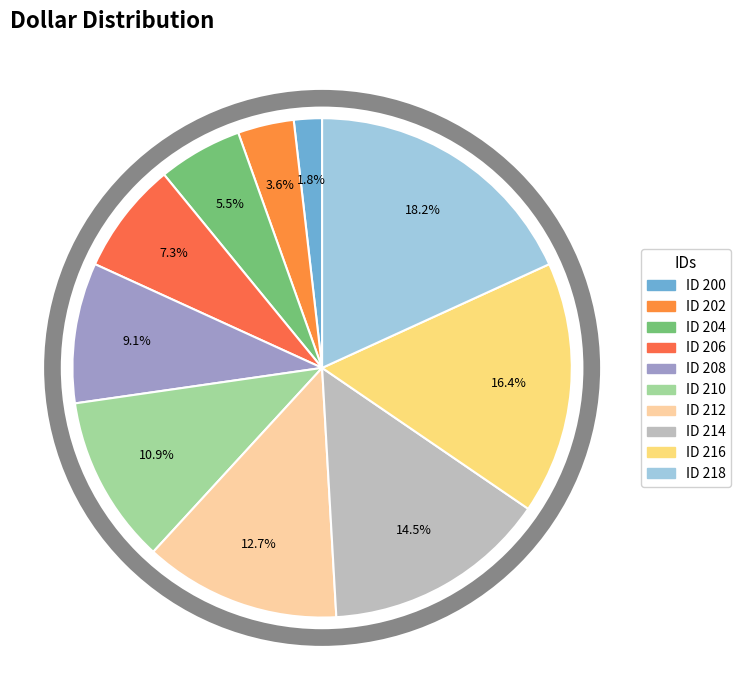

How many slices are in this pie chart?

10